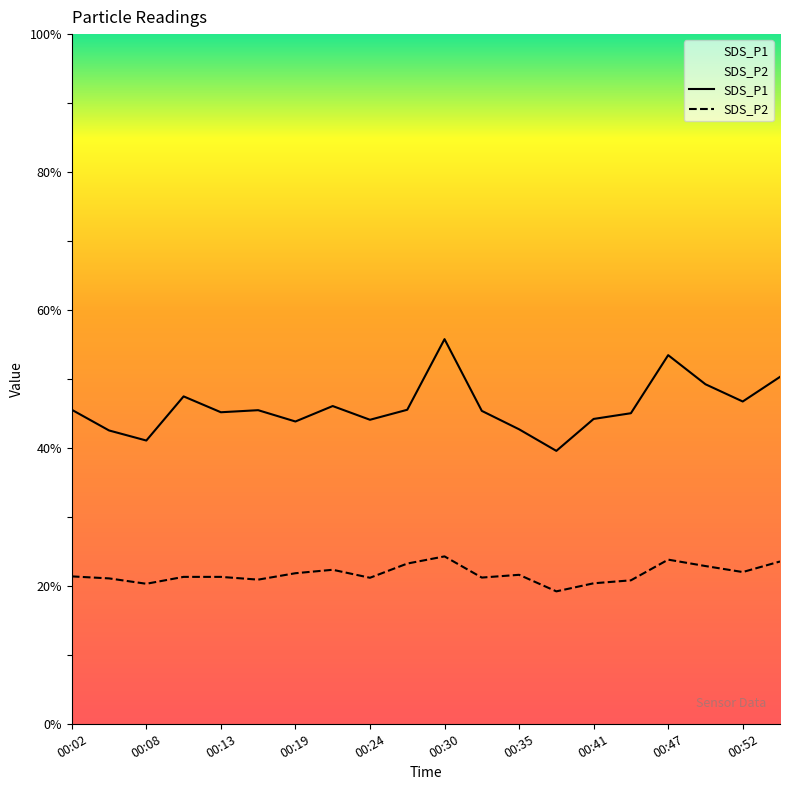

How many lines are shown in the chart?

2